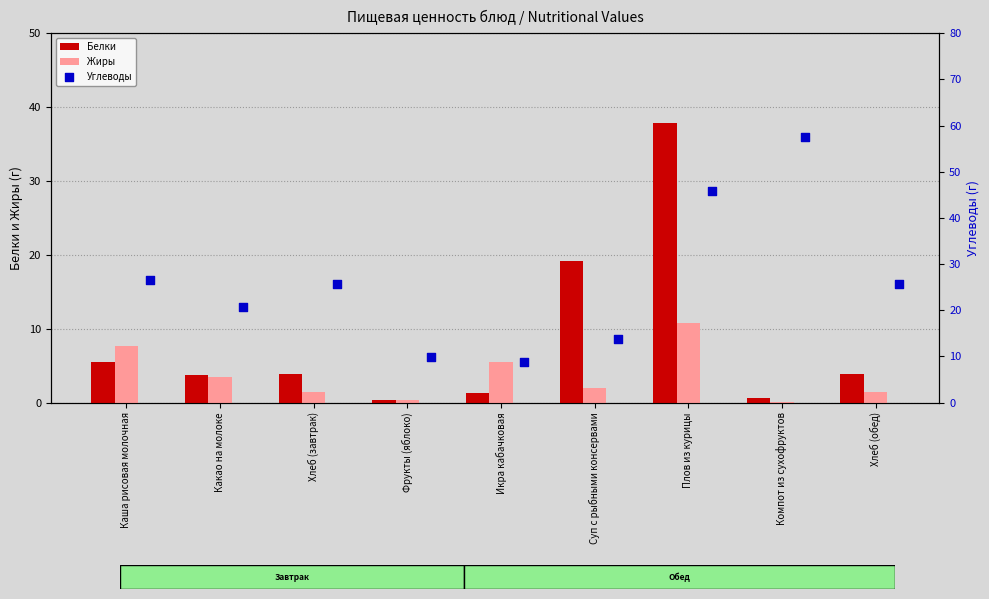

Which series has the largest total across all categories?

Углеводы